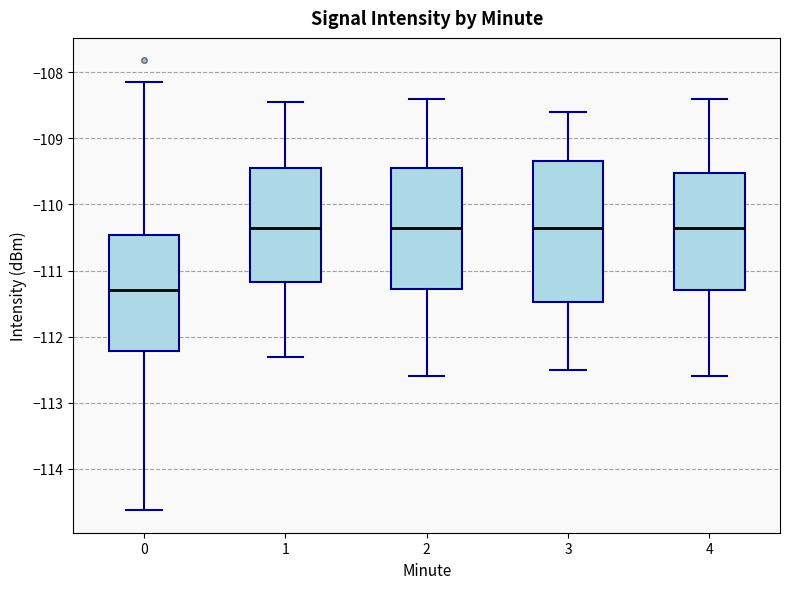

Reading left to right, read every box against the y-axis: the position of its median line, the range the box covers, and the ends of its whiskers. The values are not printed on the chart, so give them approximately, as read against the axis.

0: median -111.3, box -112.2 to -110.5, whiskers -114.6 to -108.2
1: median -110.3, box -111.2 to -109.4, whiskers -112.3 to -108.5
2: median -110.3, box -111.3 to -109.4, whiskers -112.6 to -108.4
3: median -110.3, box -111.5 to -109.3, whiskers -112.5 to -108.6
4: median -110.3, box -111.3 to -109.5, whiskers -112.6 to -108.4